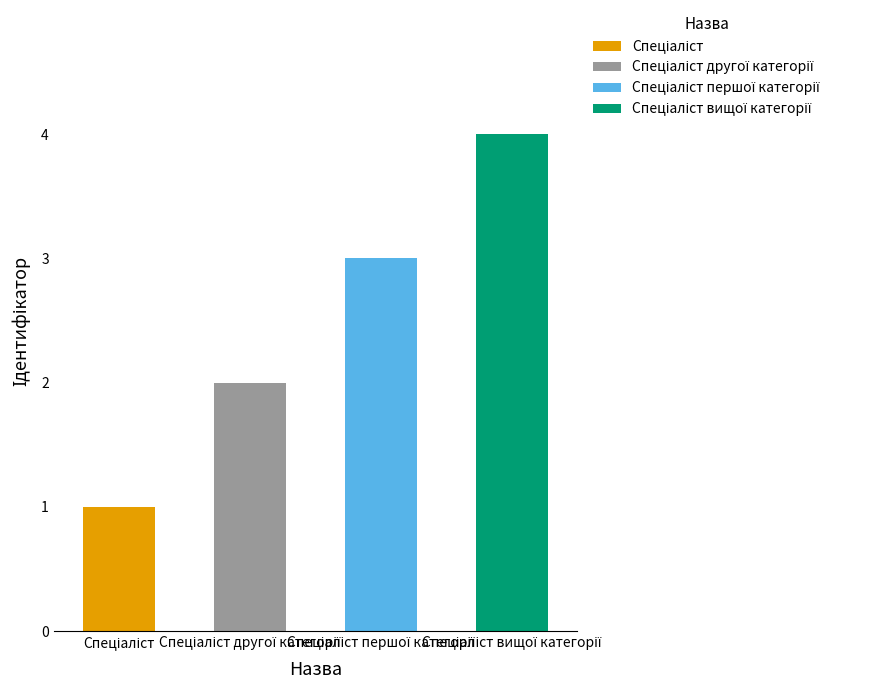

What is the value of the 2nd bar from the left?

2